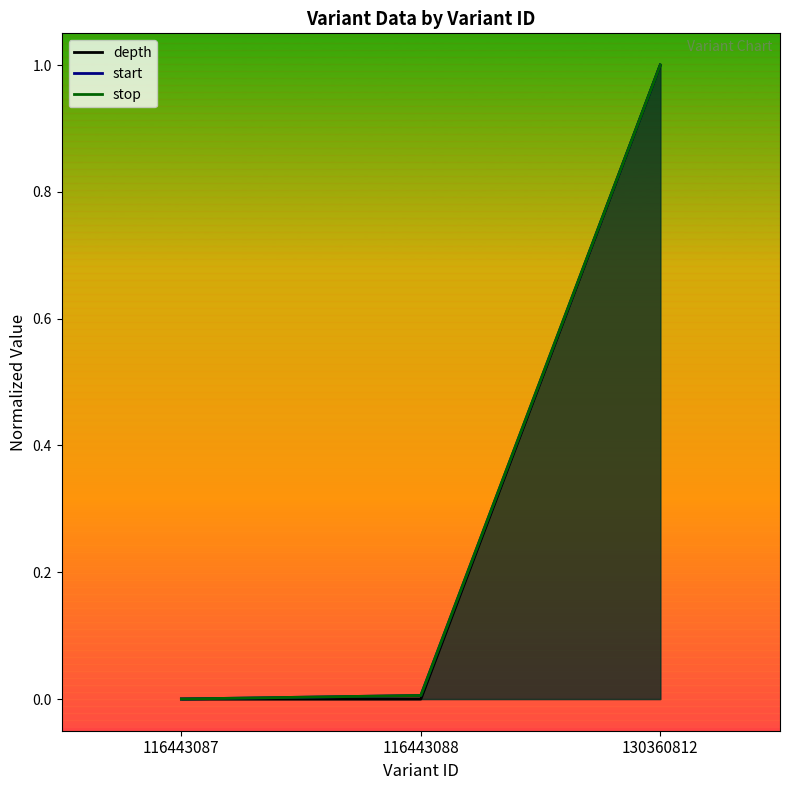

What is the difference between the stop values at 116443087 and 130360812?

1.0